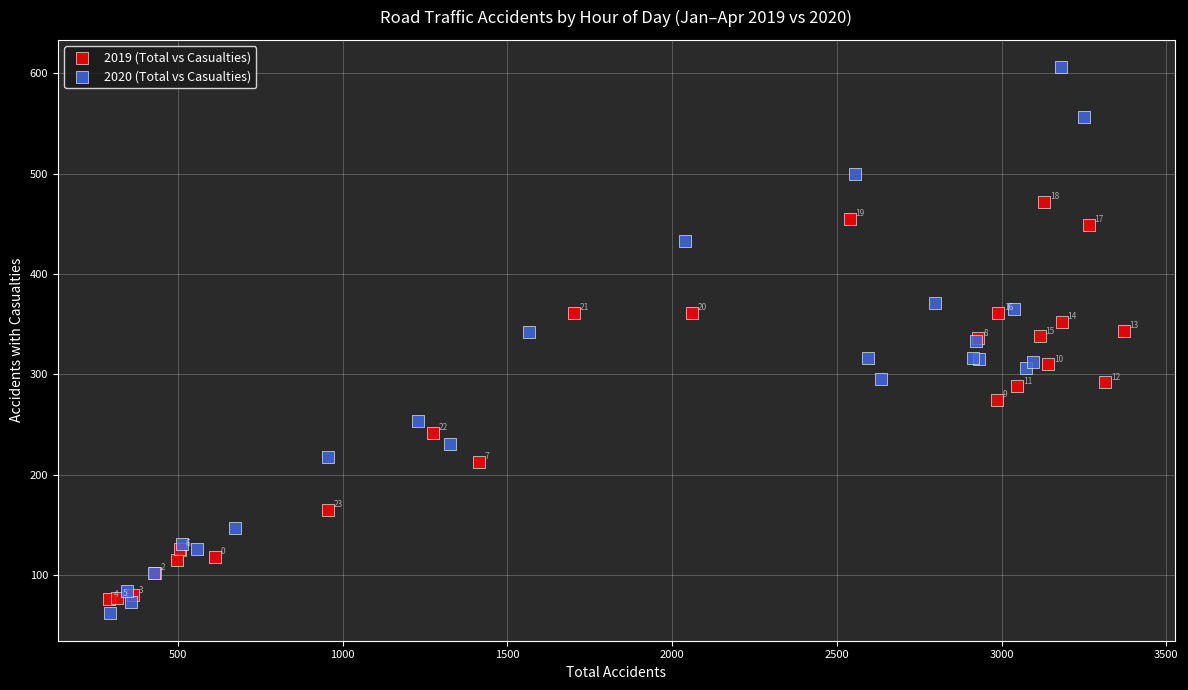

Which series has the largest Y range (max minus min)?

2020 (Total vs Casualties)